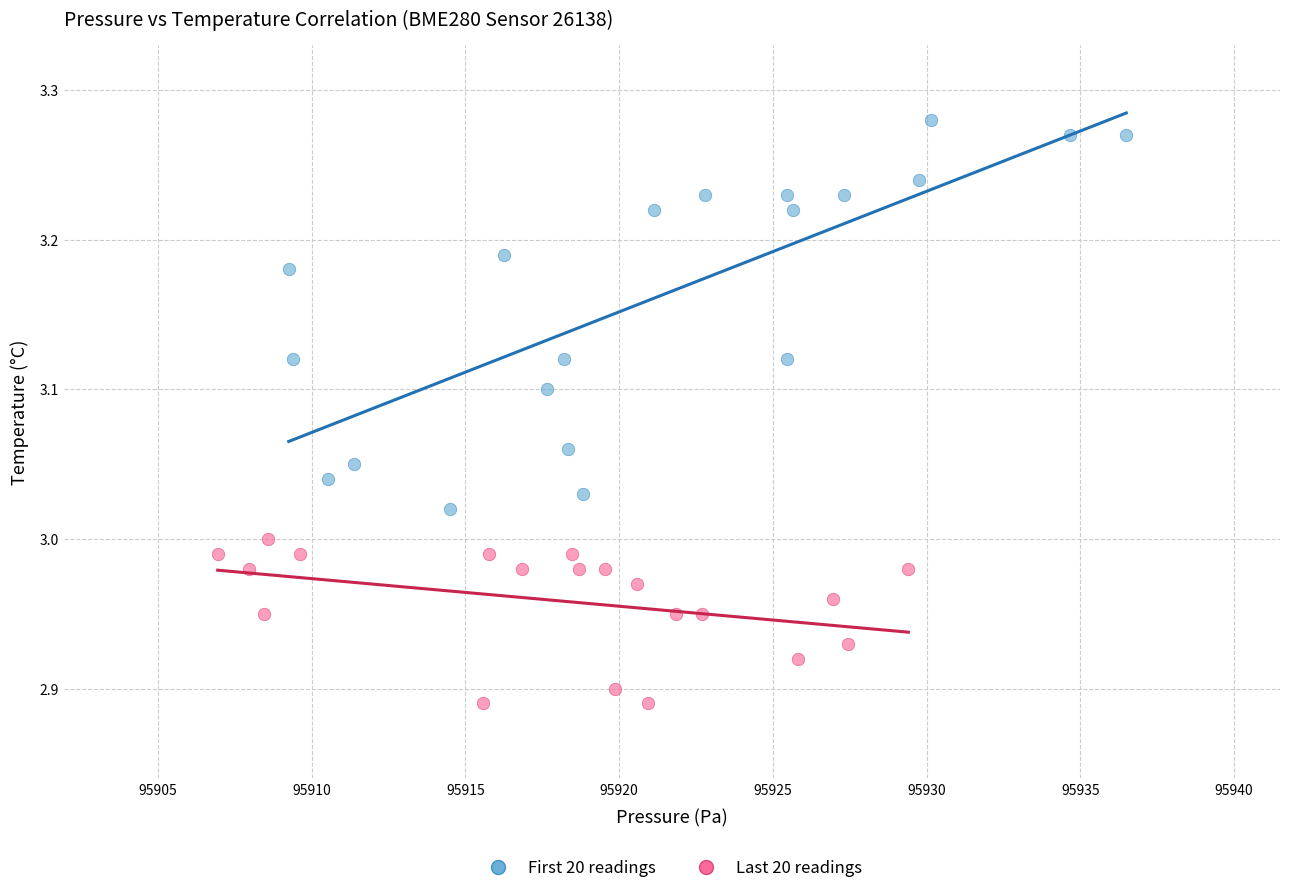

What are all the series names shown in the legend?

First 20 readings, Last 20 readings